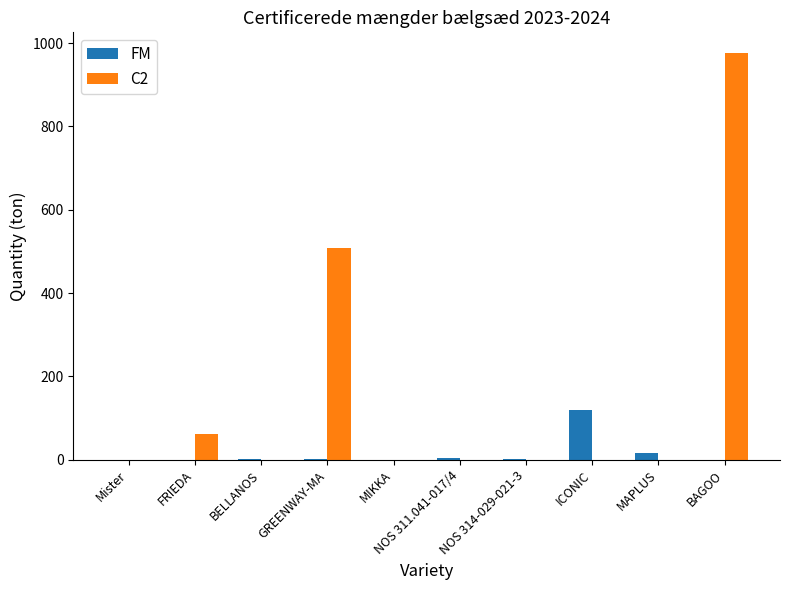

What is the maximum value for C2?

977.0